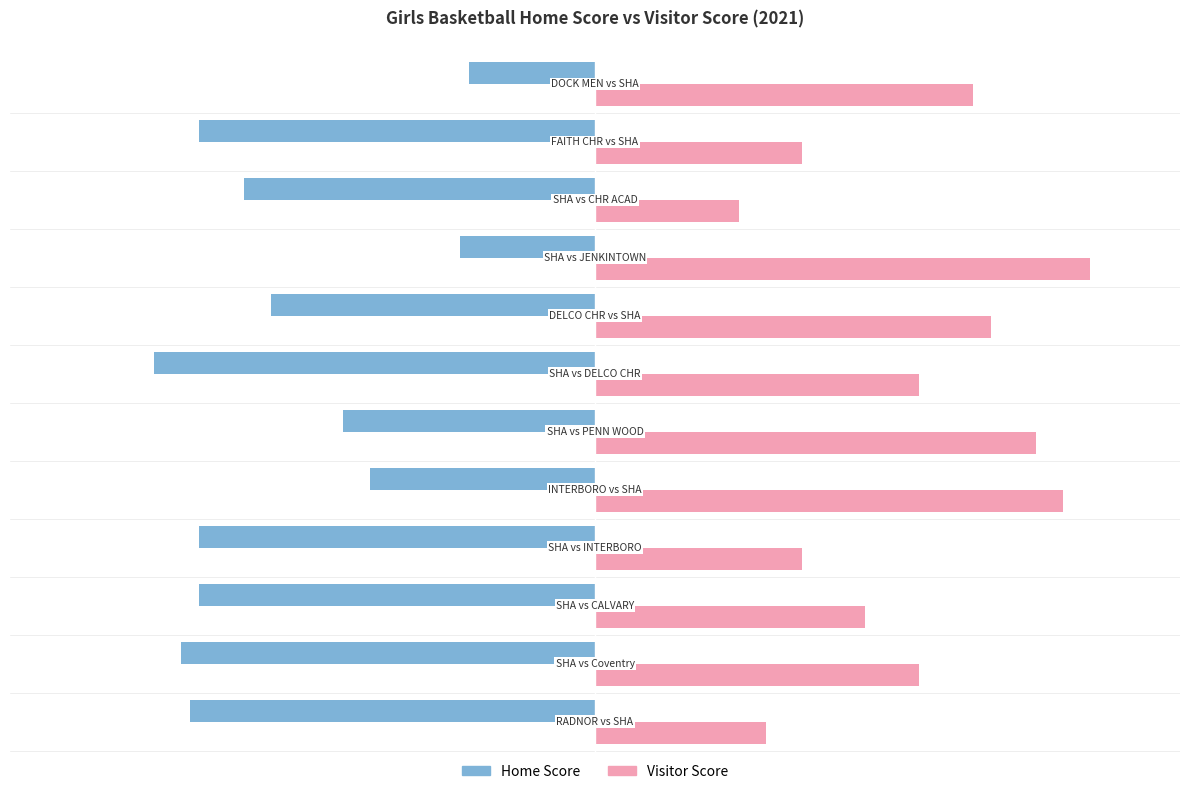

Rank the series by their maximum value, from lowest to highest.

Home Score, Visitor Score